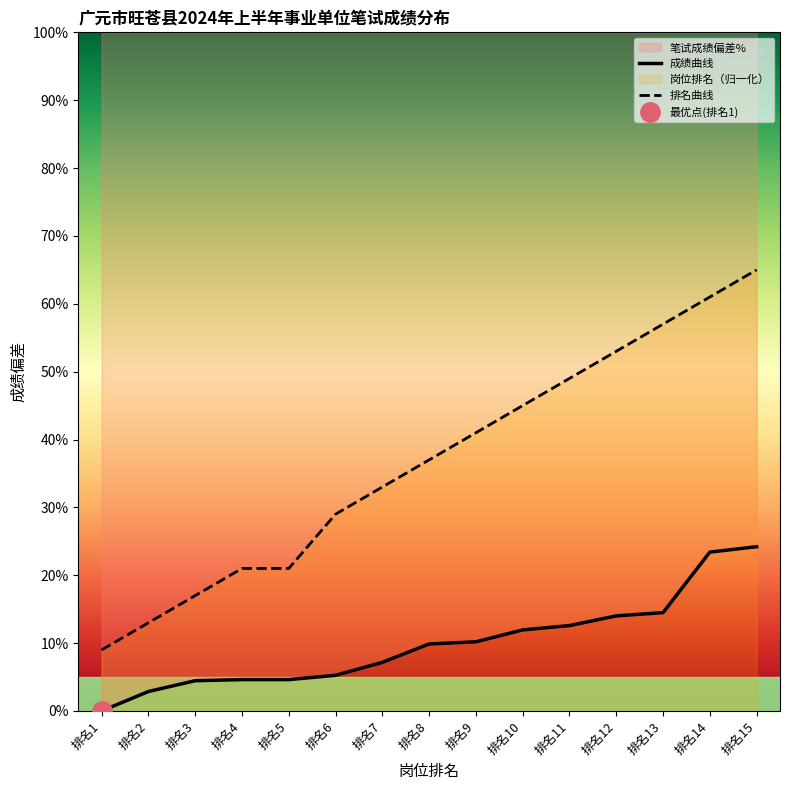

What is the difference between the 笔试成绩 values at 排名15 and 排名14?

0.8